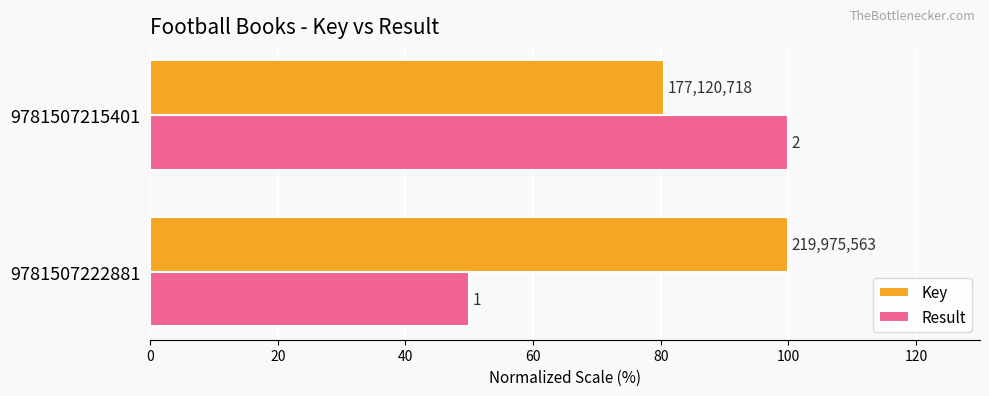

Reading left to right, list all the values displayed in this chart.

Key: 100.0	80.5
Result: 50.0	100.0